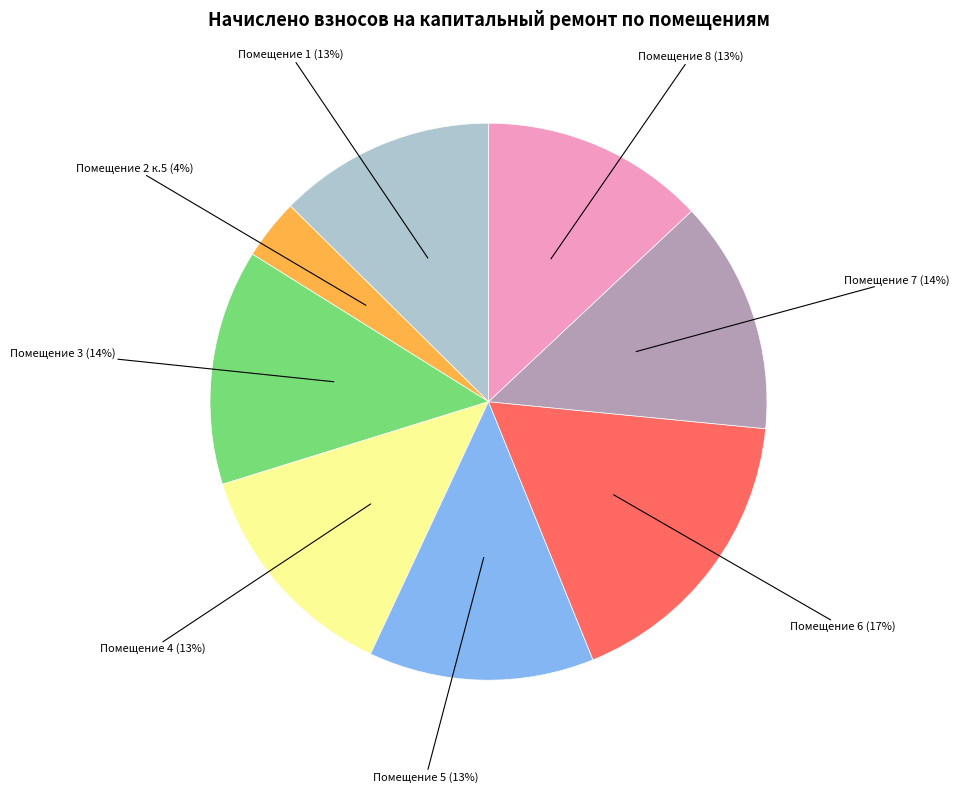

Does any single category account for the majority?

No